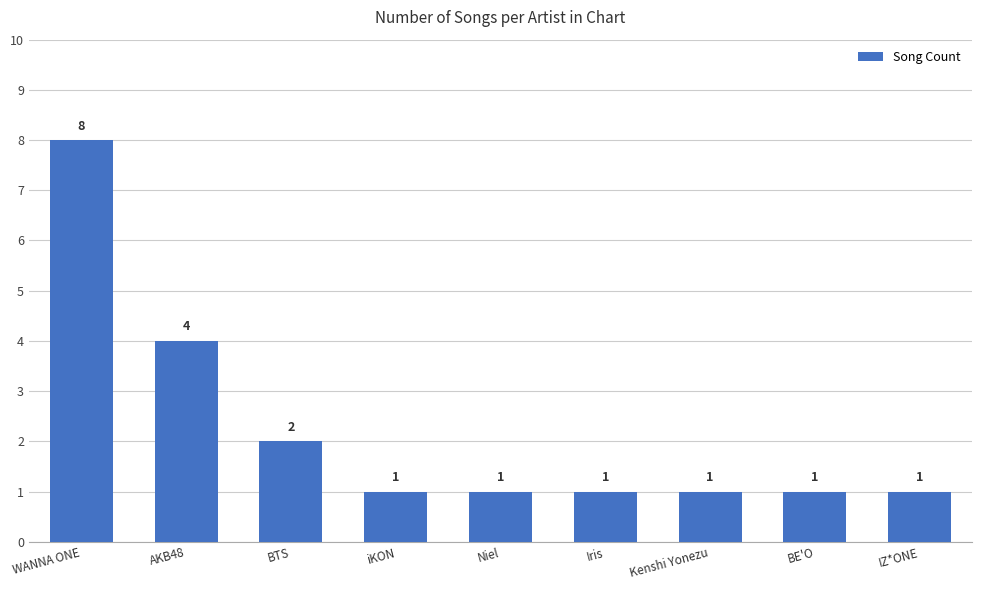

True or false: the data shows 5 at AKB48.

False